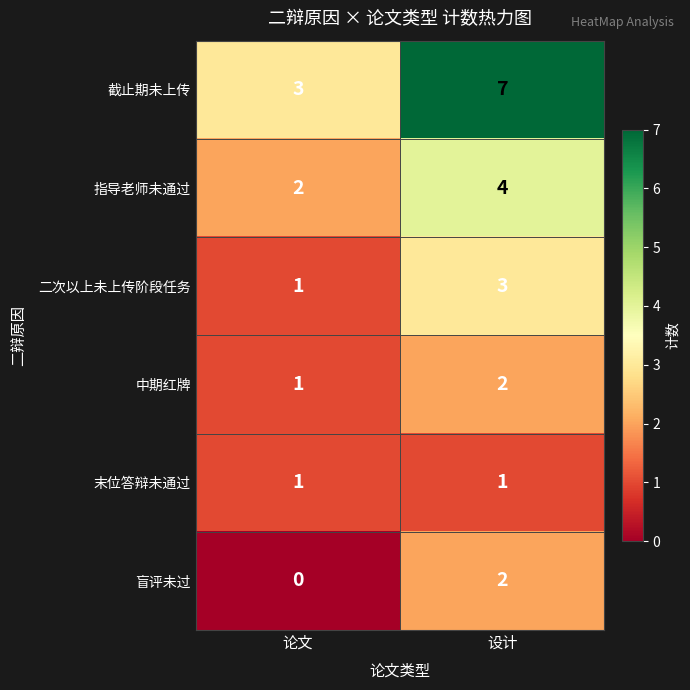

What is the difference between the maximum and minimum values in the 截止期未上传 series?

4